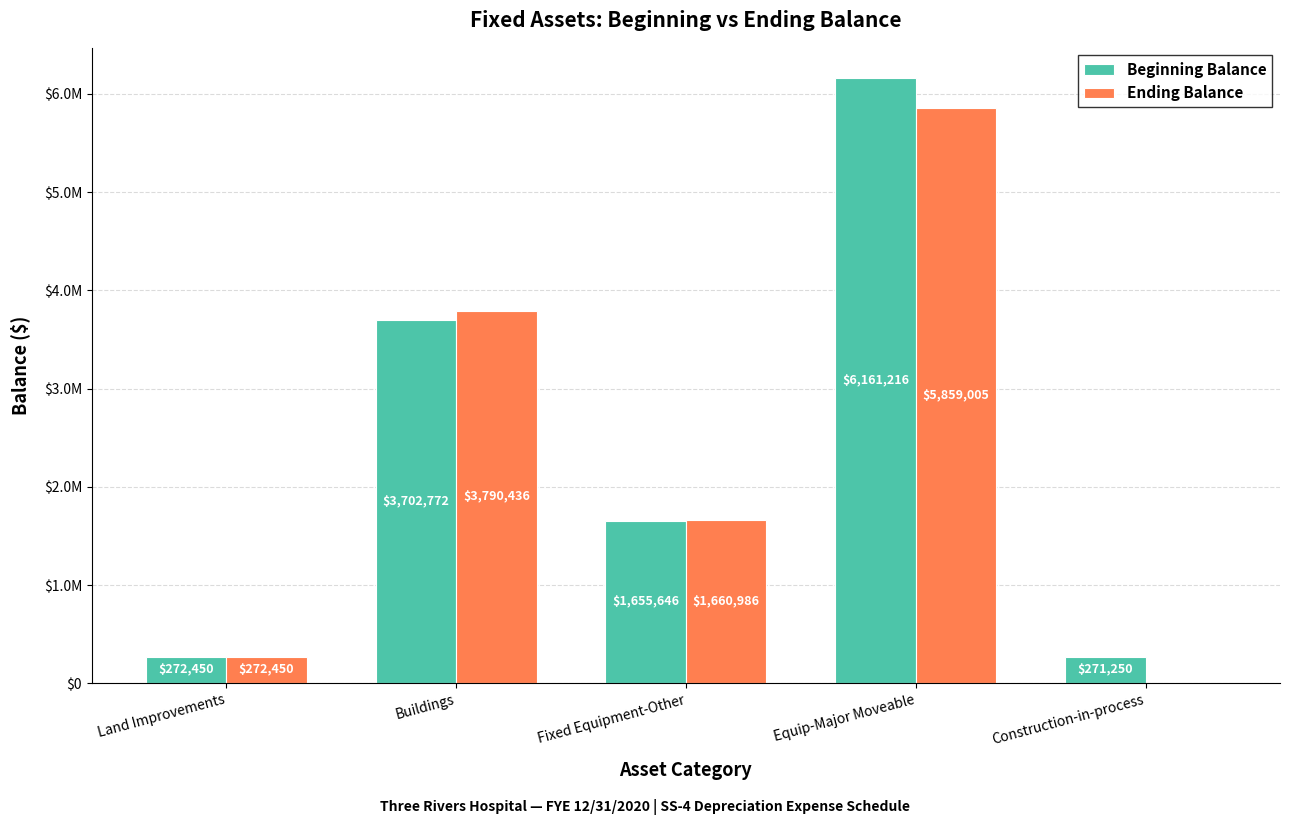

What is the difference between the maximum and minimum values in the Beginning Balance series?

5889966